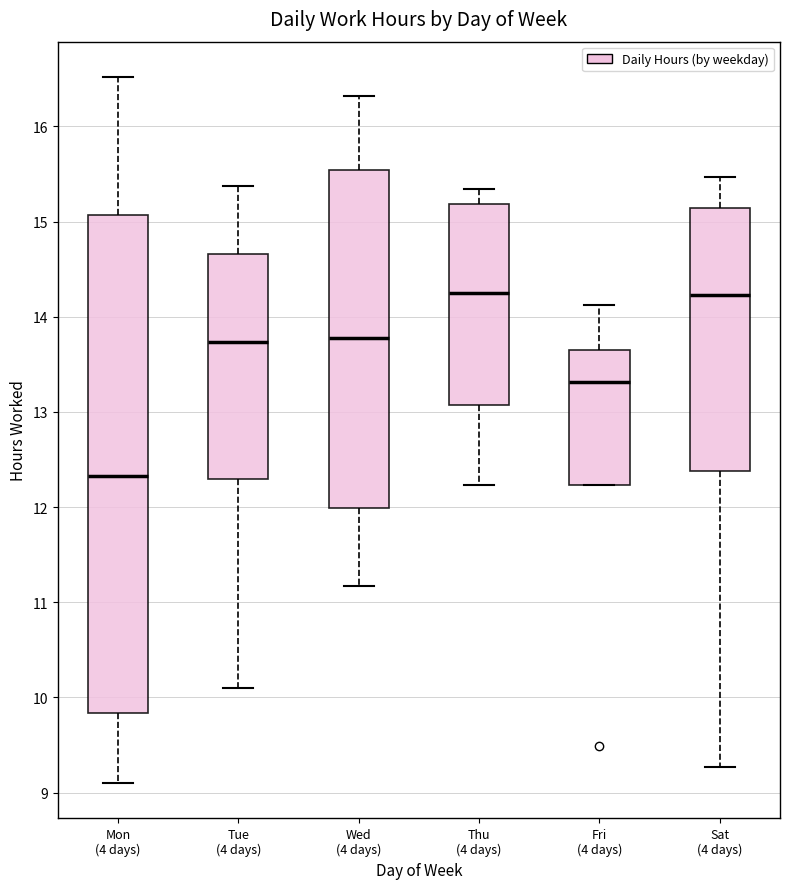

Comparing the boxes themselves (not the whiskers), which one is the tallest?

Mon (4 days)